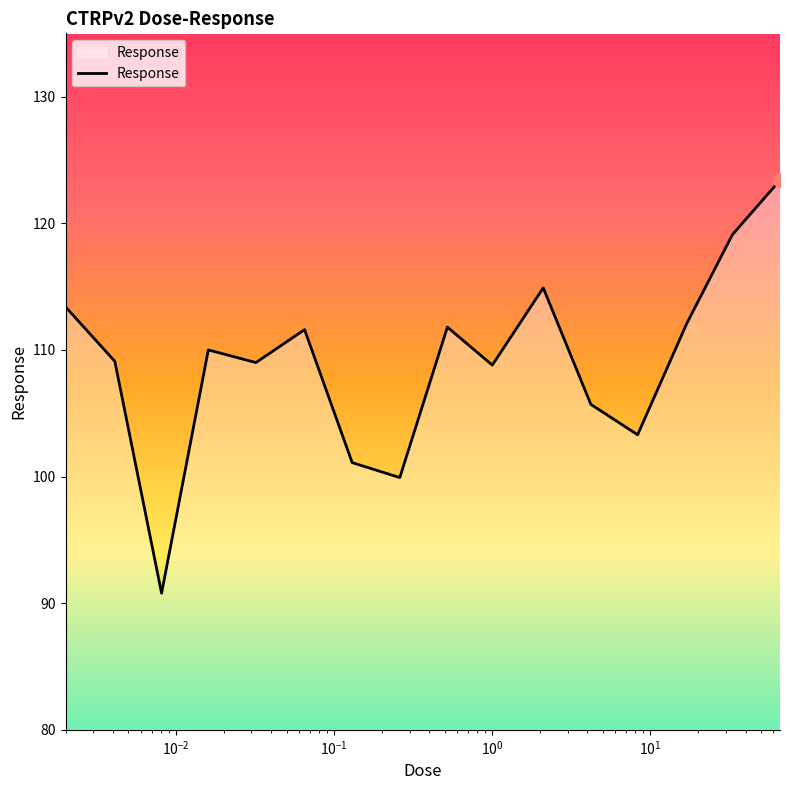

What is the maximum value shown in the chart?

123.4